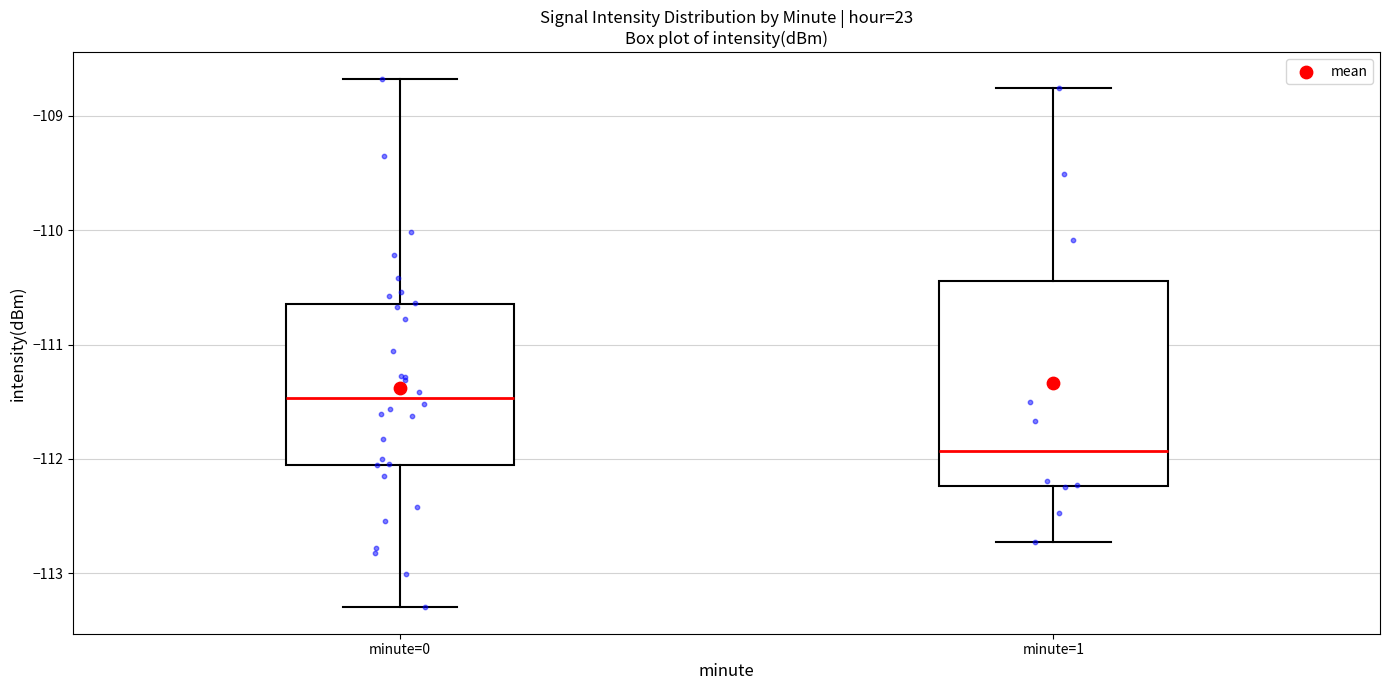

Which box's median line is the highest?

minute=0